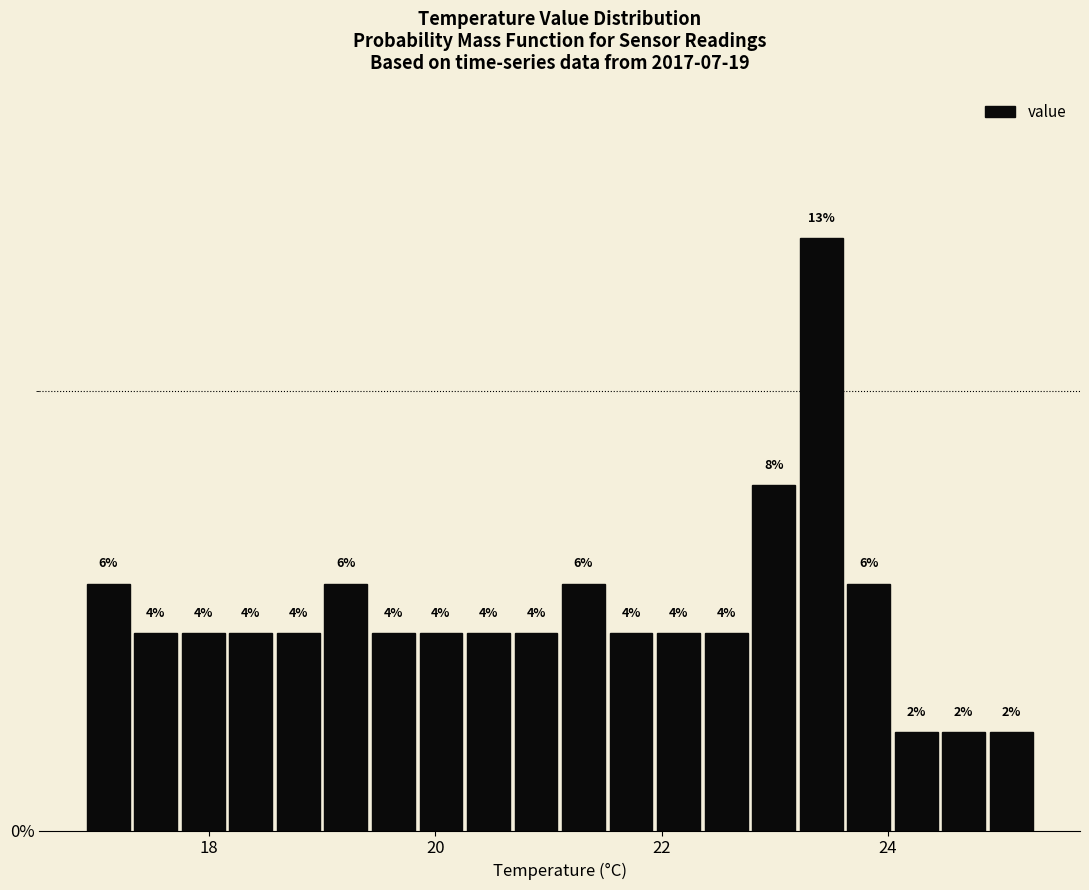

Around what value on the x-axis is the tallest bar? Give the approximate position of its centre, as read against the axis.

23.4